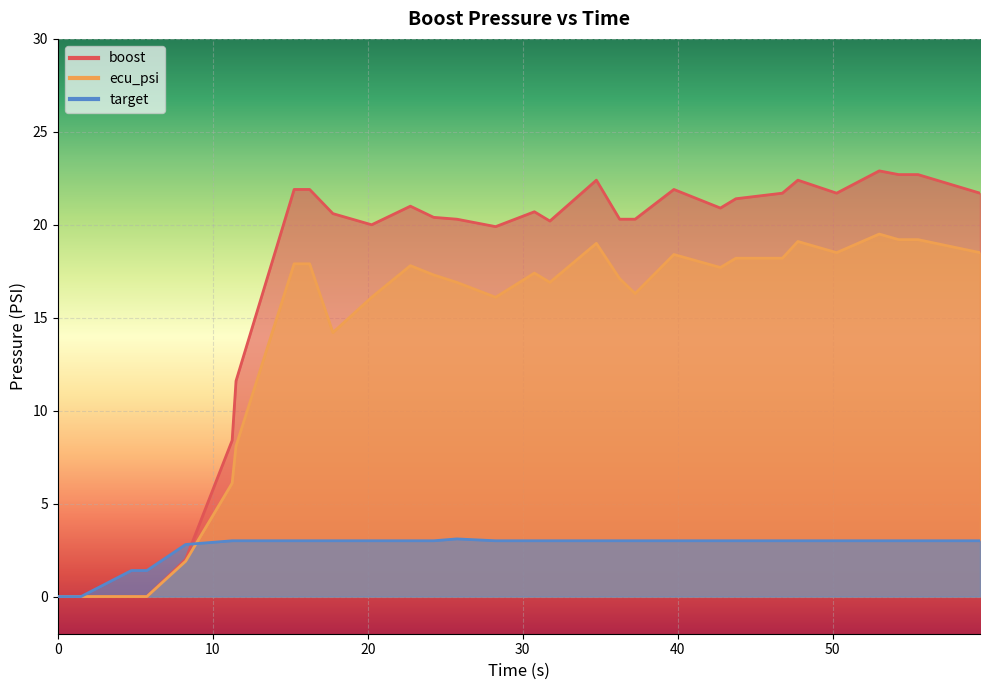

What is the sum of all target values?

80.7